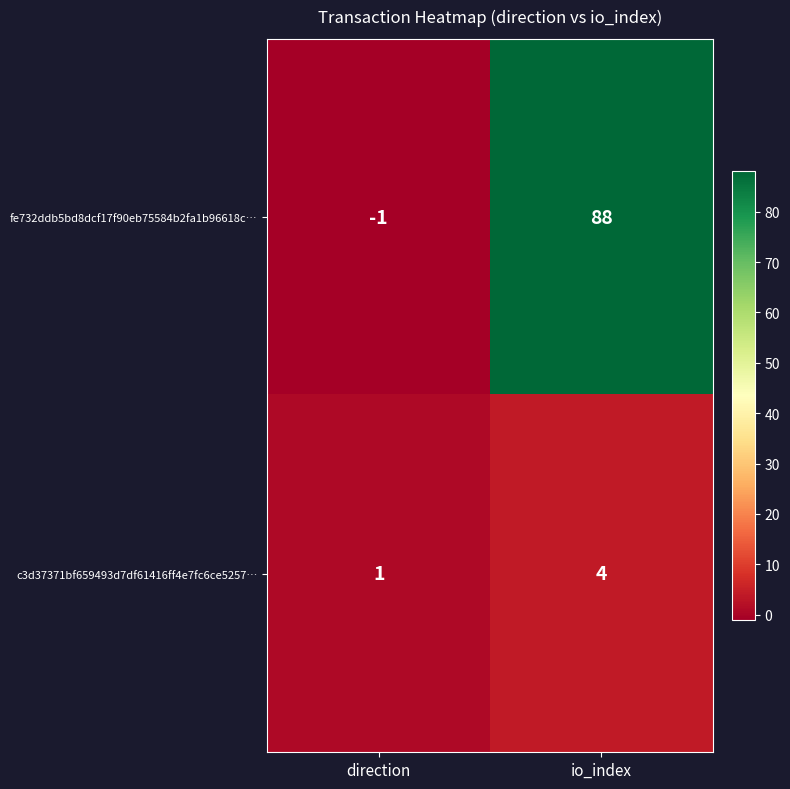

True or false: c3d37371bf659493d7df61416ff4e7fc6ce5257… has a value of 1 at direction.

True